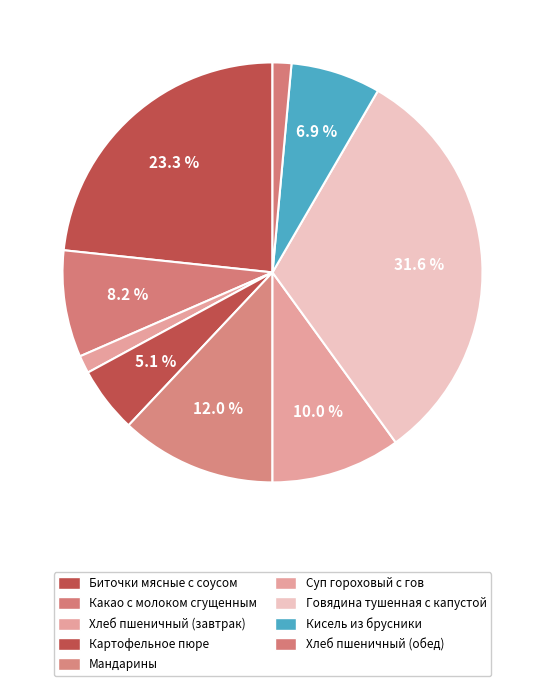

How many segments does this pie chart have?

9